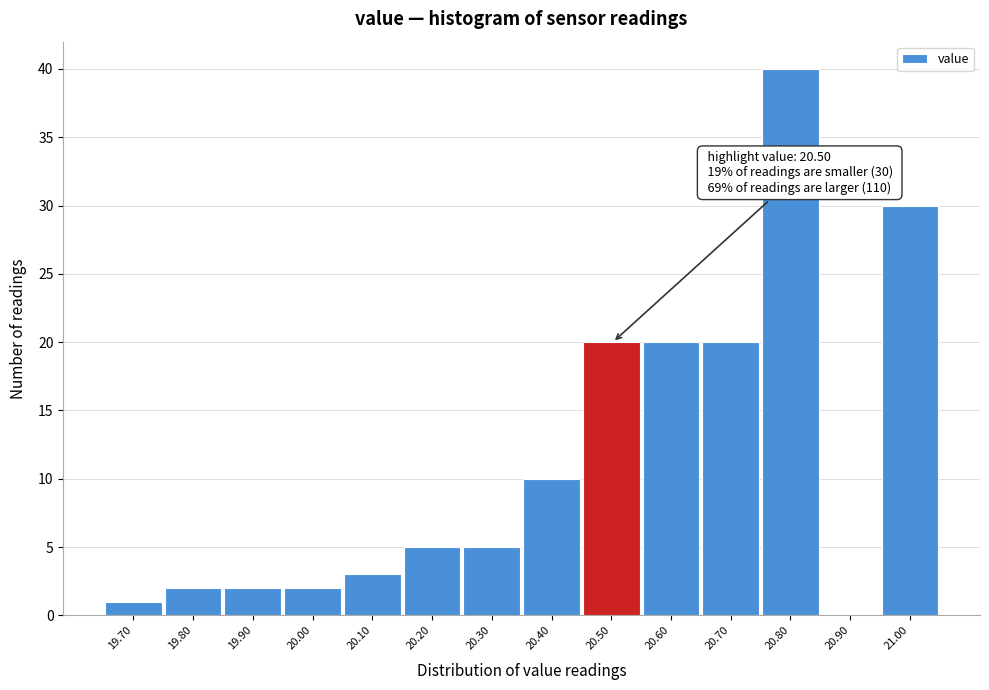

Reading left to right, transcribe all the data shown in this chart.

19.70=1	19.80=2	19.90=2	20.00=2	20.10=3	20.20=5	20.30=5	20.40=10	20.50=20	20.60=20	20.70=20	20.80=40	20.90=0	21.00=30